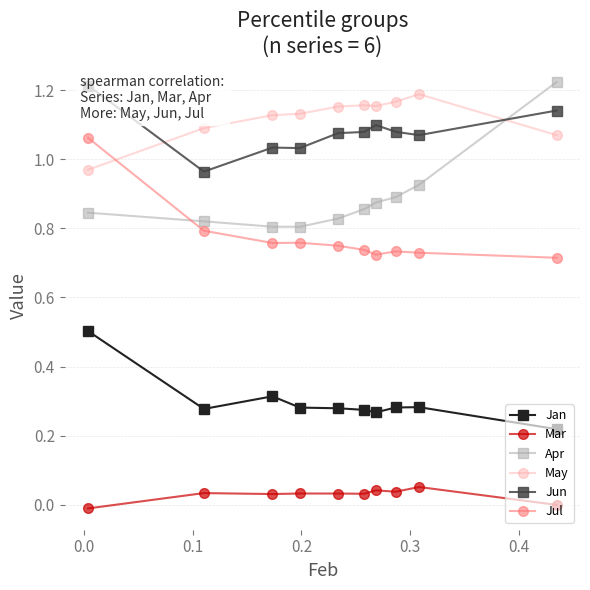

How many interior local valleys does the Jan series have?

2